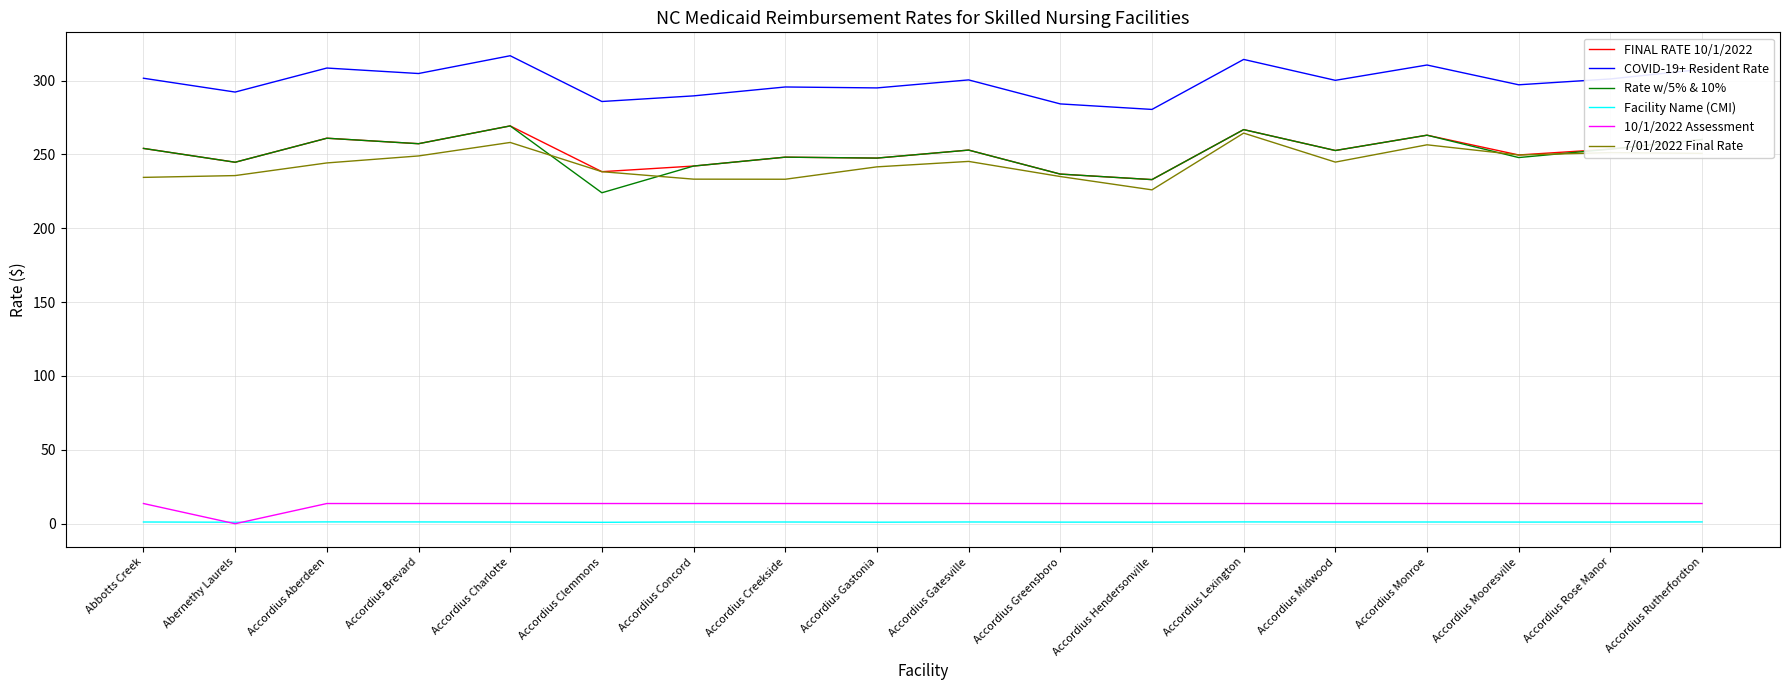

What is the highest value of the COVID-19+ Resident Rate series?

316.8